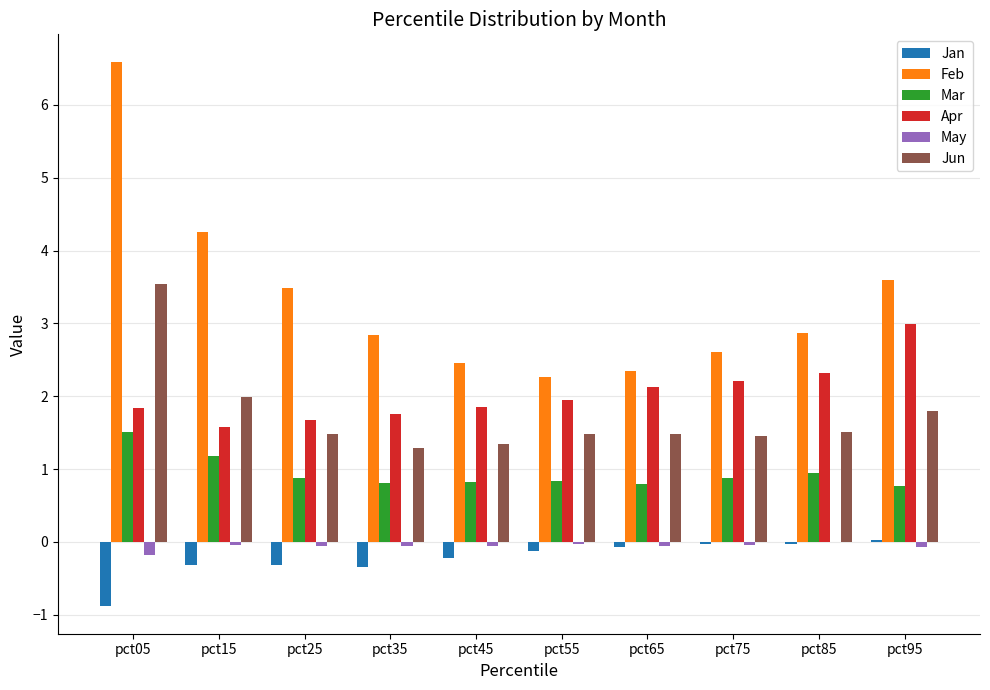

What is the sum of all Jun values?

17.3